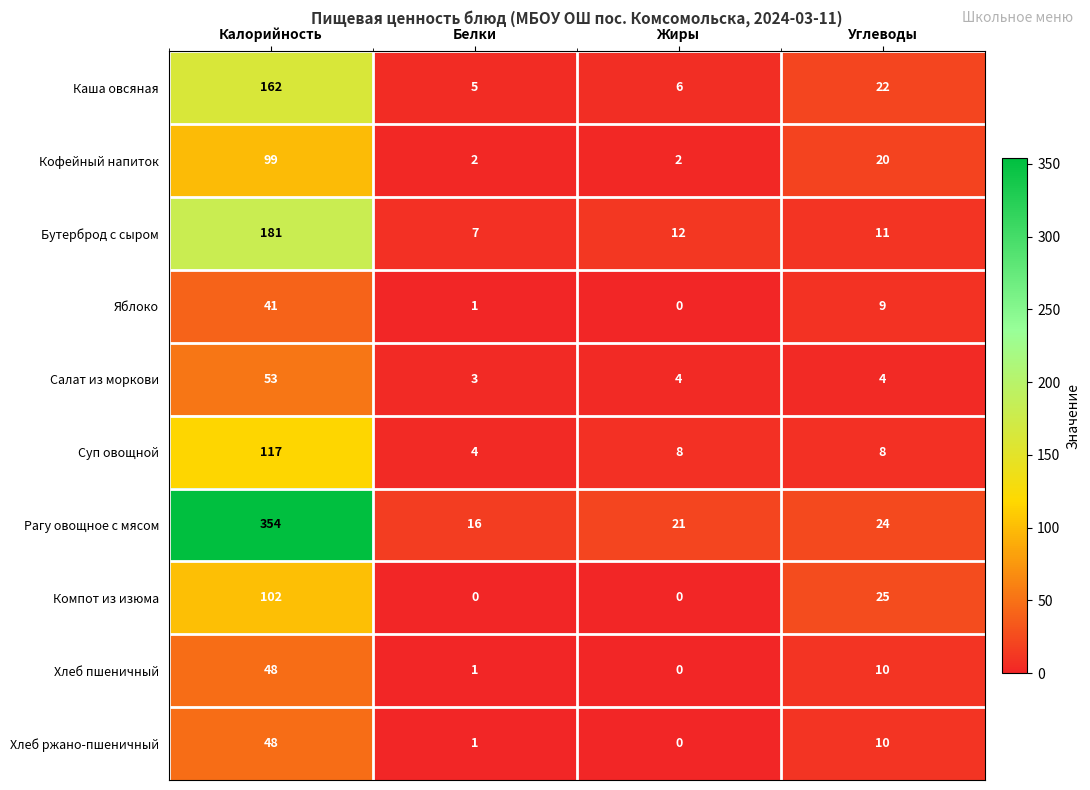

What is the total value across all series at Белки?

40